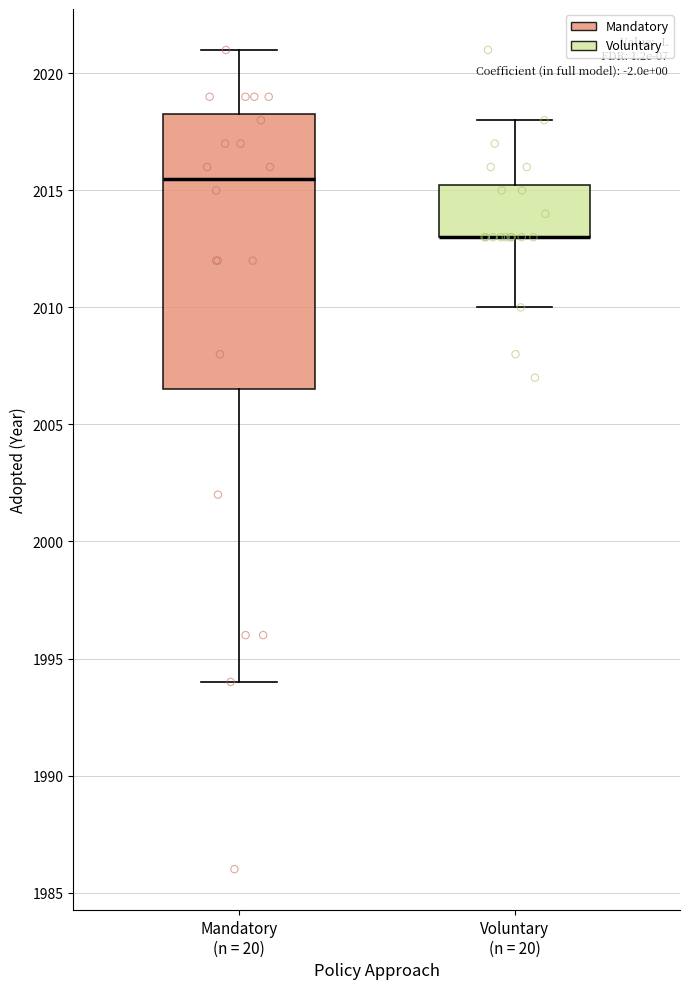

Where is the upper edge of the box for Mandatory (n = 20) on the y-axis? The values are not printed on the chart, so give them approximately, as read against the axis.

2018.5